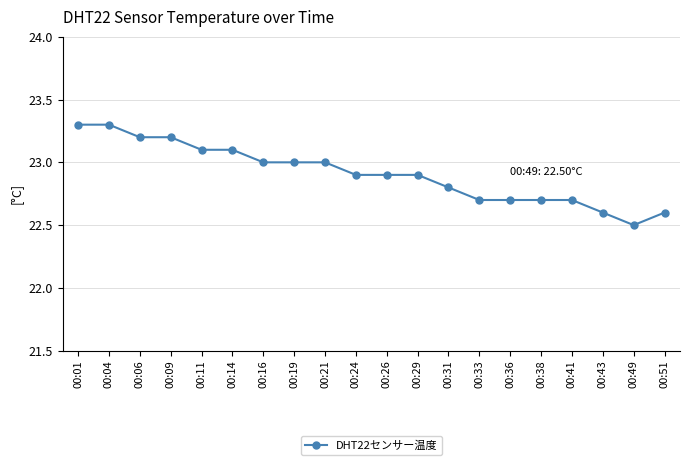

What is the change in value from 00:06 to 00:33?

-0.5